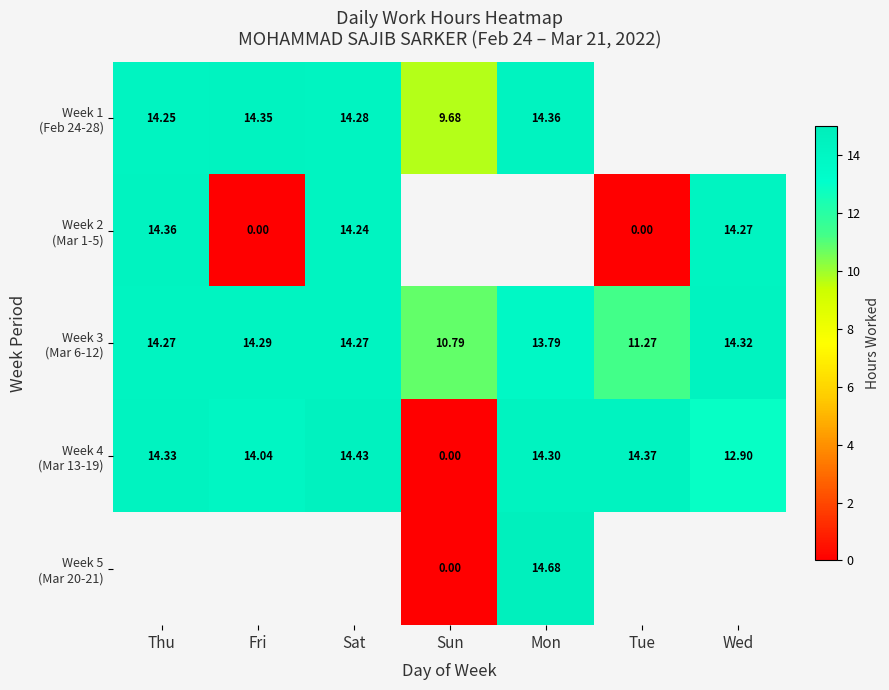

What is the highest value of the Week 1 (Feb 24-28) series?

14.4